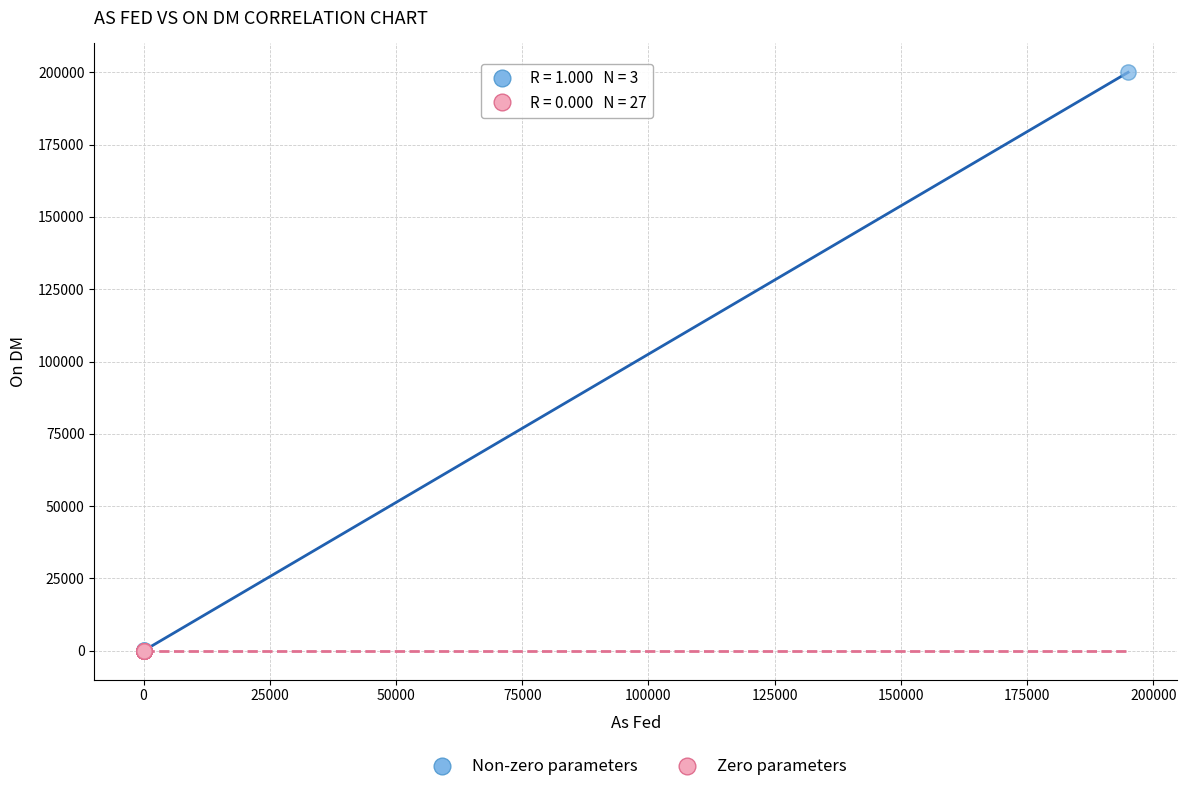

Which series reaches the maximum Y coordinate?

Non-zero parameters